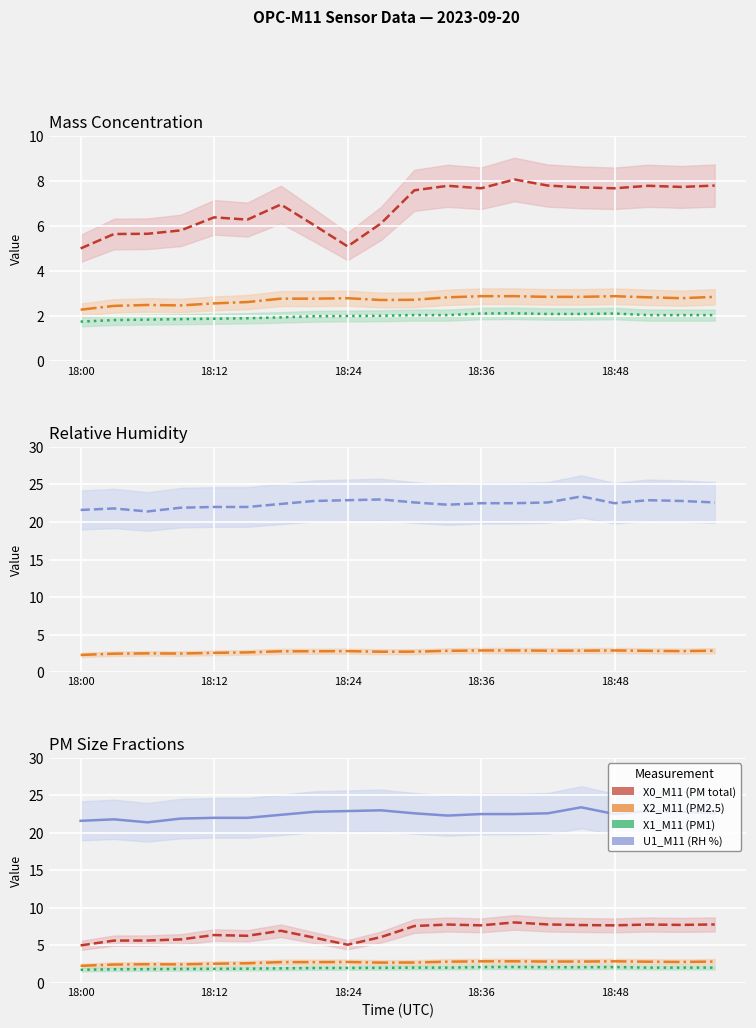

Reading left to right, what are all the values shown in this chart?

X0_M11 (PM total): 5.0	5.7	5.7	5.8	6.4	6.3	7.0	6.0	5.1	6.1	7.6	7.8	7.7	8.1	7.8	7.7	7.7	7.8	7.7	7.8
X2_M11 (PM2.5): 2.3	2.5	2.5	2.5	2.6	2.6	2.8	2.8	2.8	2.7	2.7	2.8	2.9	2.9	2.9	2.9	2.9	2.8	2.8	2.9
X1_M11 (PM1): 1.8	1.8	1.9	1.9	1.9	1.9	1.9	2.0	2.0	2.0	2.0	2.0	2.1	2.1	2.1	2.1	2.1	2.0	2.0	2.0
U1_M11 (RH %): 21.6	21.8	21.4	21.9	22.0	22.0	22.4	22.8	22.9	23.0	22.6	22.3	22.5	22.5	22.6	23.4	22.5	22.9	22.8	22.6